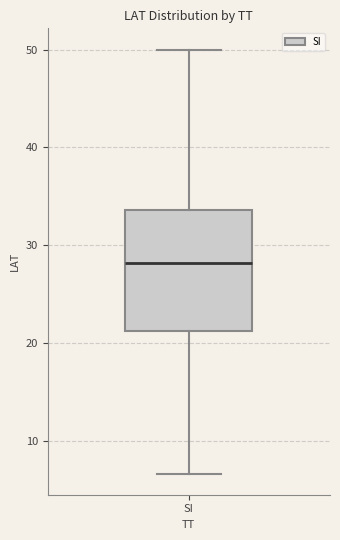

Read this box plot against the y-axis: the position of the median line, the range covered by the box, and the ends of both whiskers. The values are not printed on the chart, so give them approximately, as read against the axis.

median 28, box 21 to 34, whiskers 7 to 50